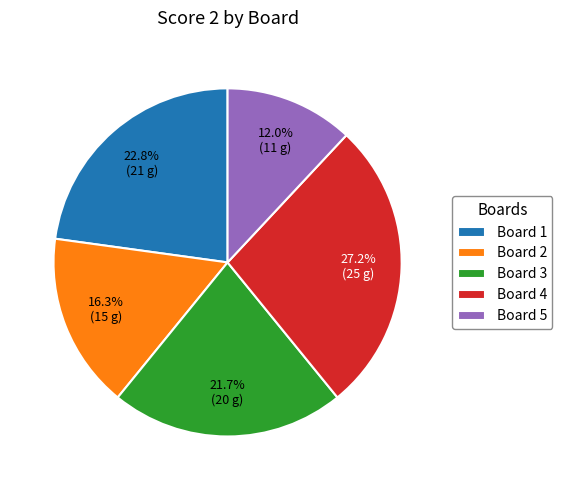

To the nearest percent, what percentage of the pie is Board 3?

22%